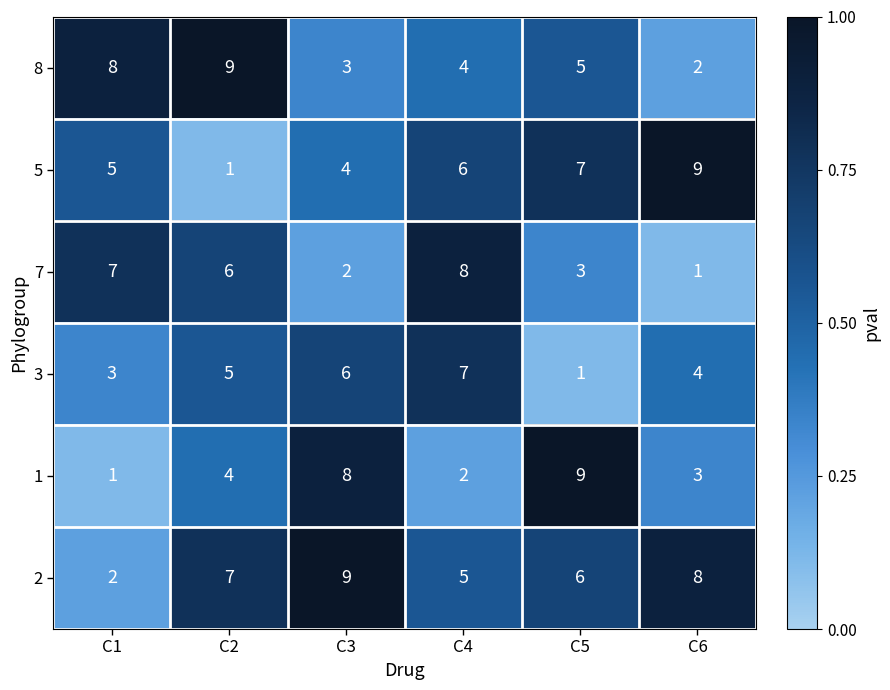

Between C3 and C5, which series saw the biggest shift?

3